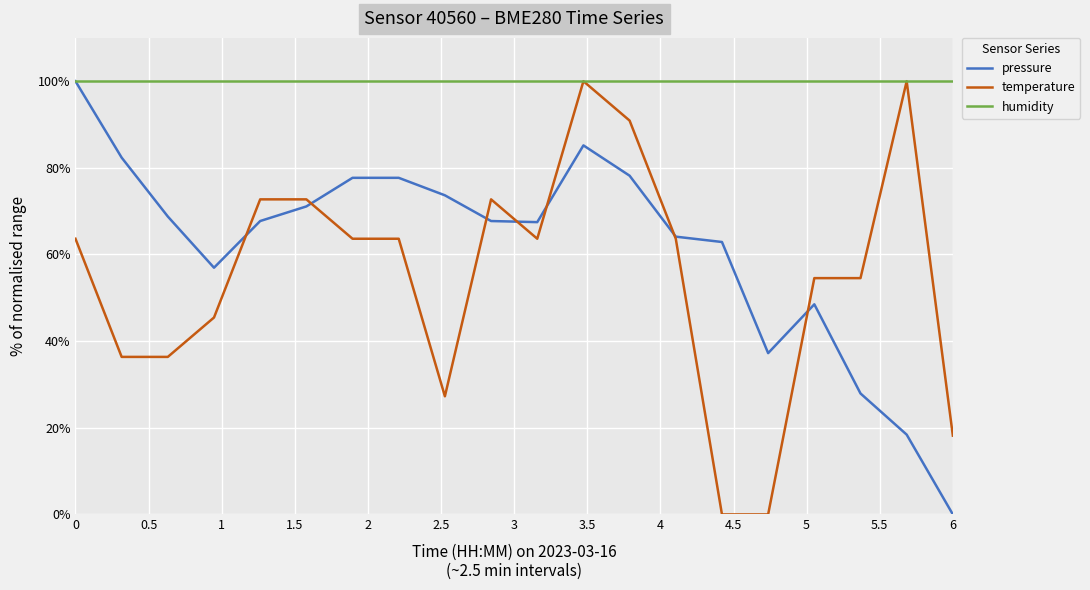

Which series has the largest total across all categories?

humidity